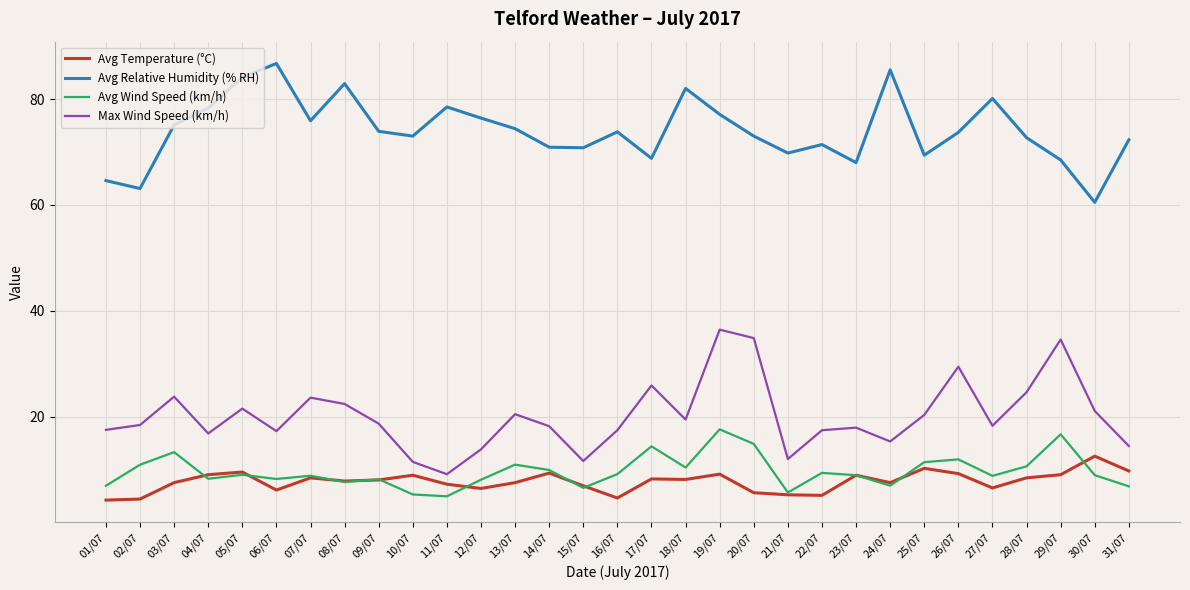

Which series changed the most between 04/07 and 11/07?

Max Wind Speed (km/h)